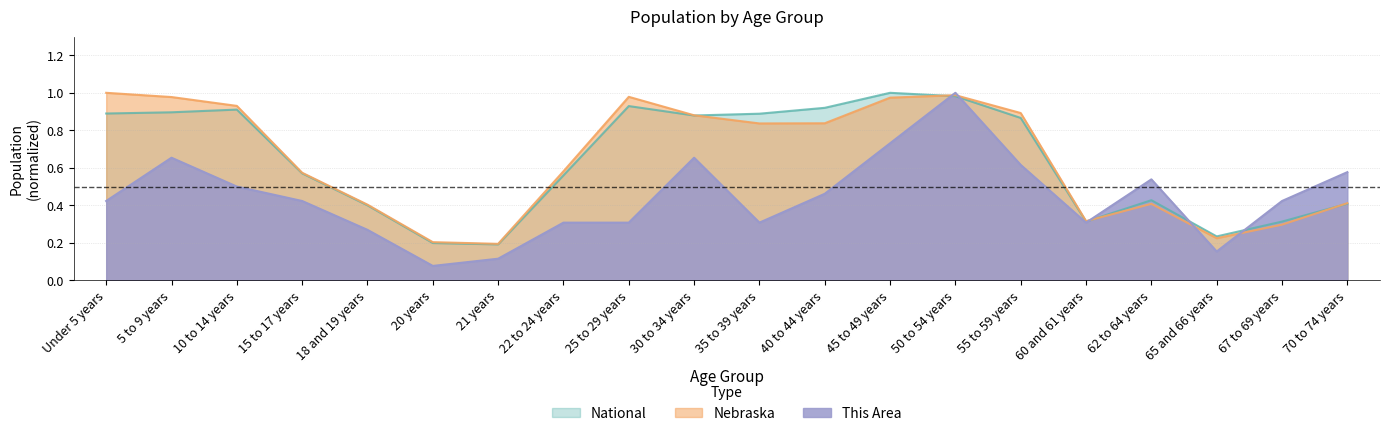

Count the number of data series in this chart.

3